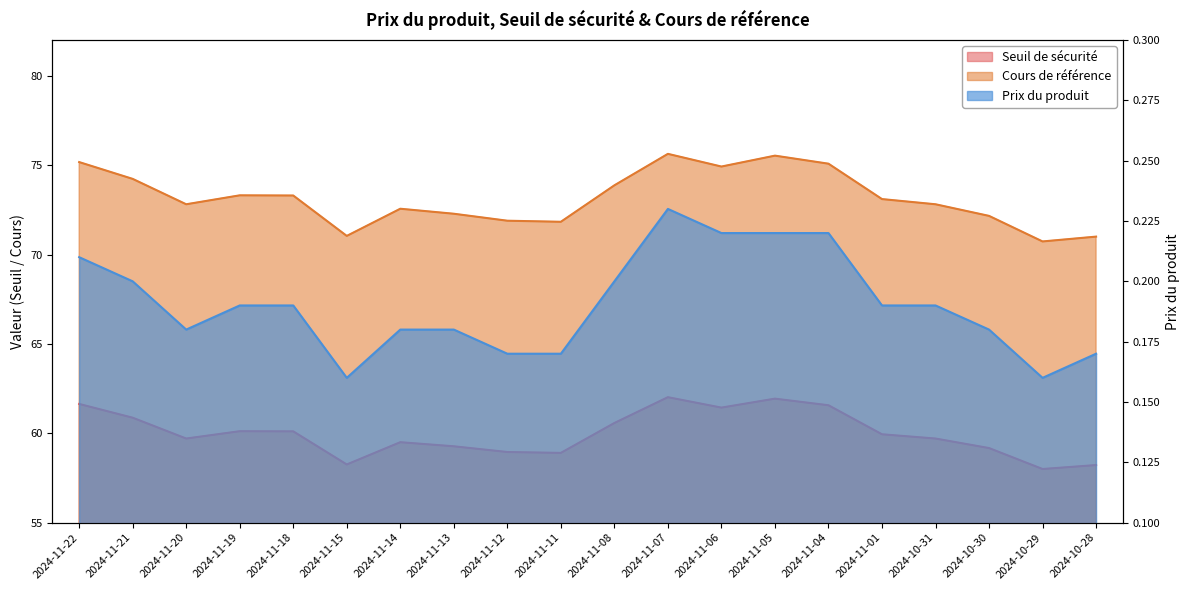

Rank the series by their average value, from lowest to highest.

Prix du produit, Seuil de sécurité, Cours de référence